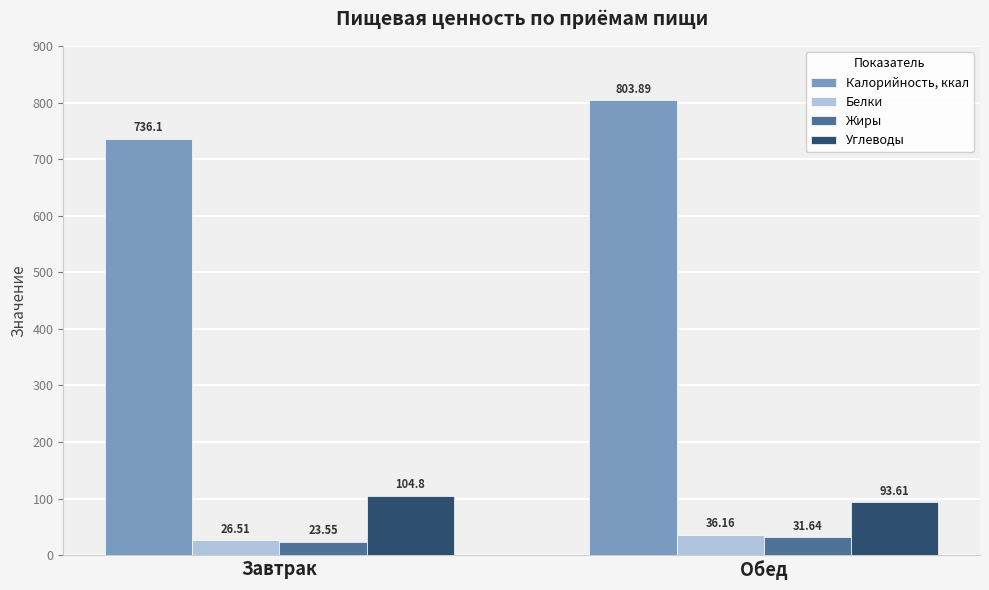

Which series changed the most between Завтрак and Обед?

Калорийность, ккал